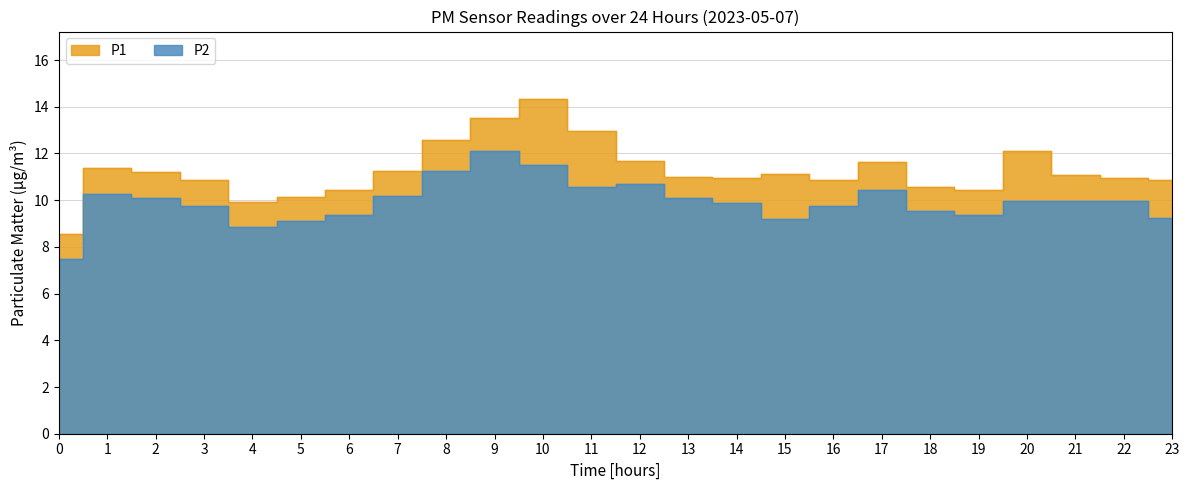

Which series has the largest total across all categories?

P1